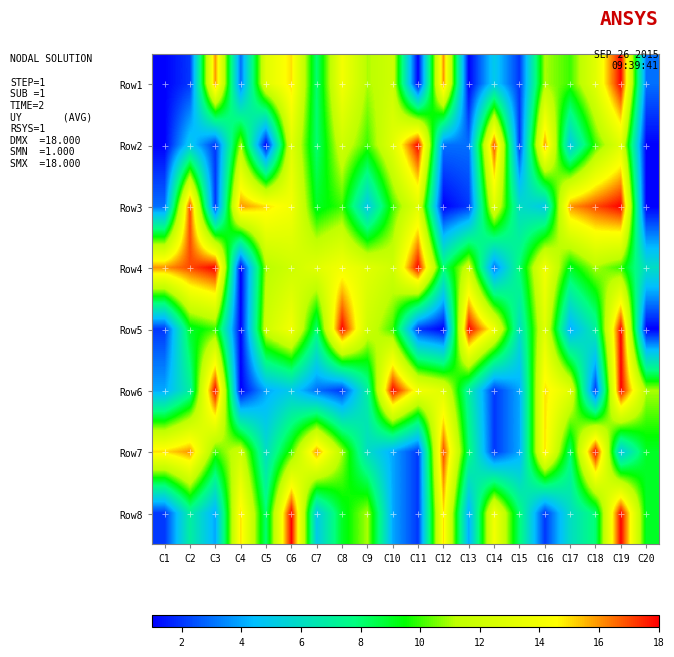

Which series has the largest total across all categories?

Row4